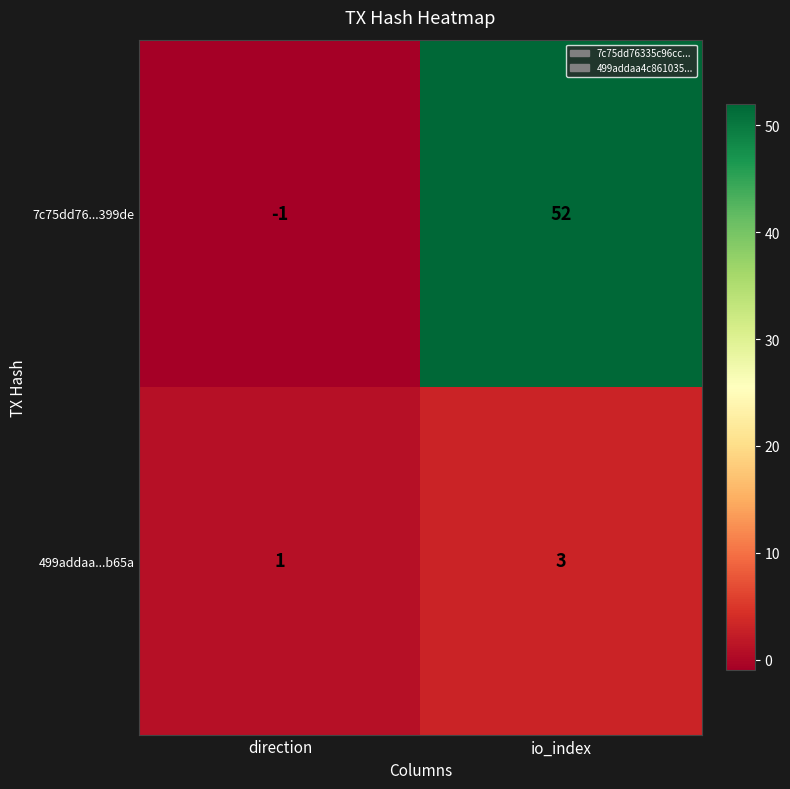

At which label is 7c75dd76...399de closest to 25?

direction